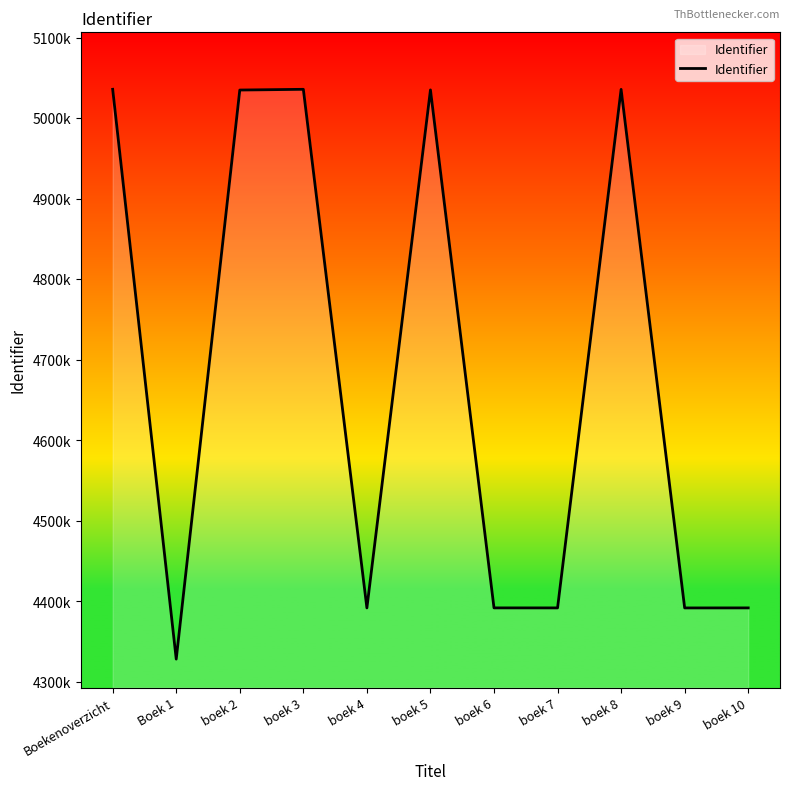

How many interior local peaks (higher than both neighbors) does the data have?

3